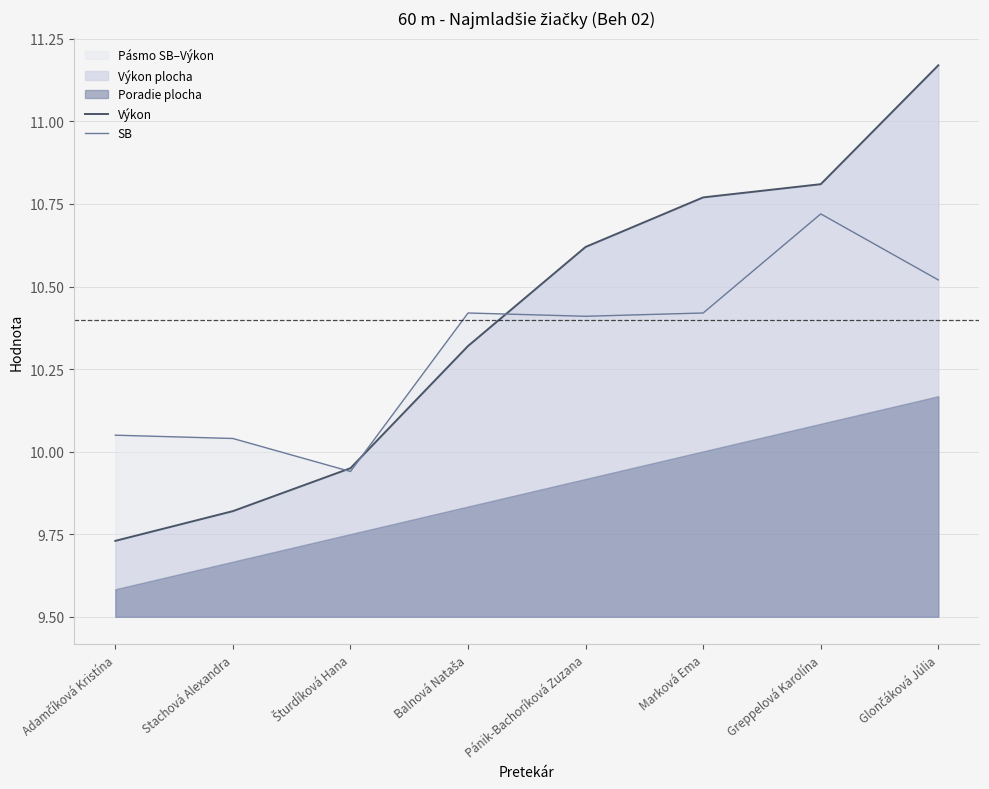

Is it true that Výkon equals 10.3 at Balnová Nataša?

True